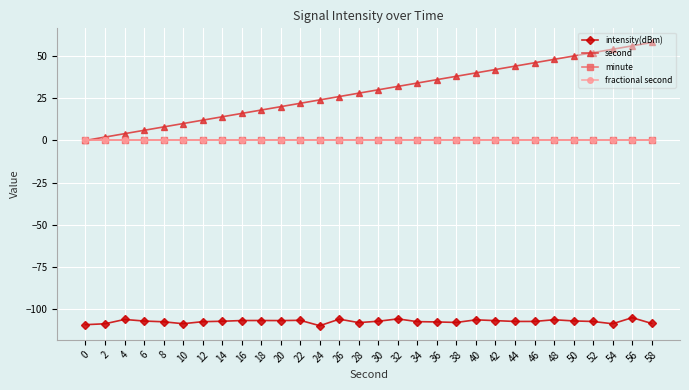

Is the value of second at 40 greater than the value of intensity(dBm) at 44?

Yes